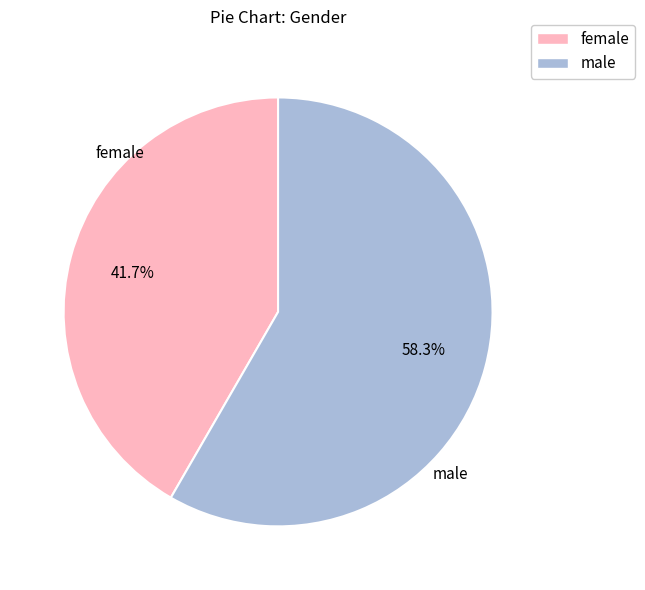

Approximately how many times larger is the value at female compared to male?

0.7